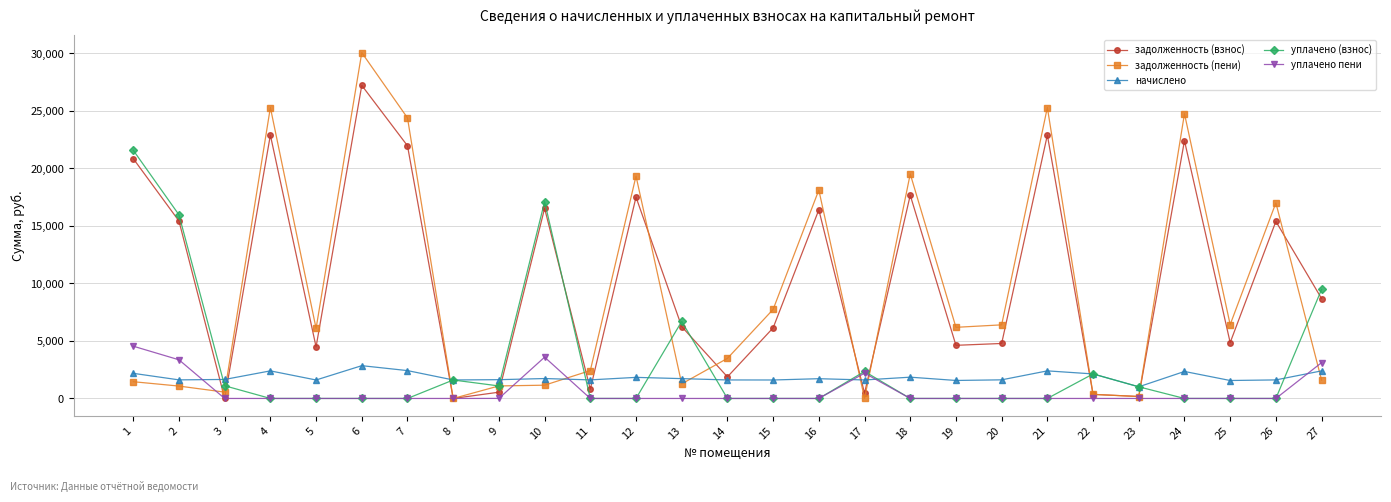

List the series in order of their peak value, highest first.

задолженность (пени), задолженность (взнос), уплачено (взнос), уплачено пени, начислено